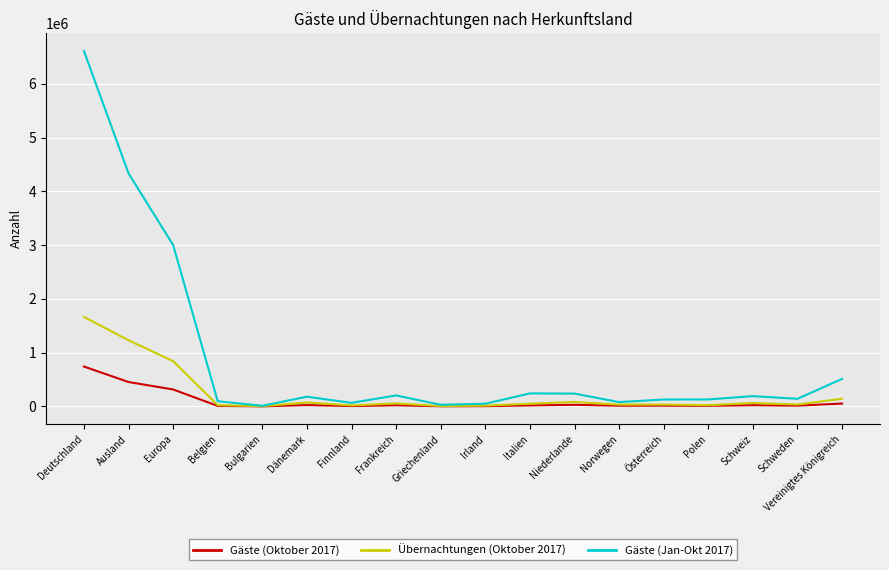

What is the total value across all series at Polen?

164853